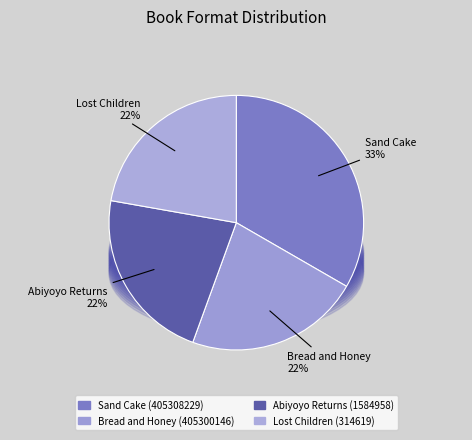

How many segments does this pie chart have?

4